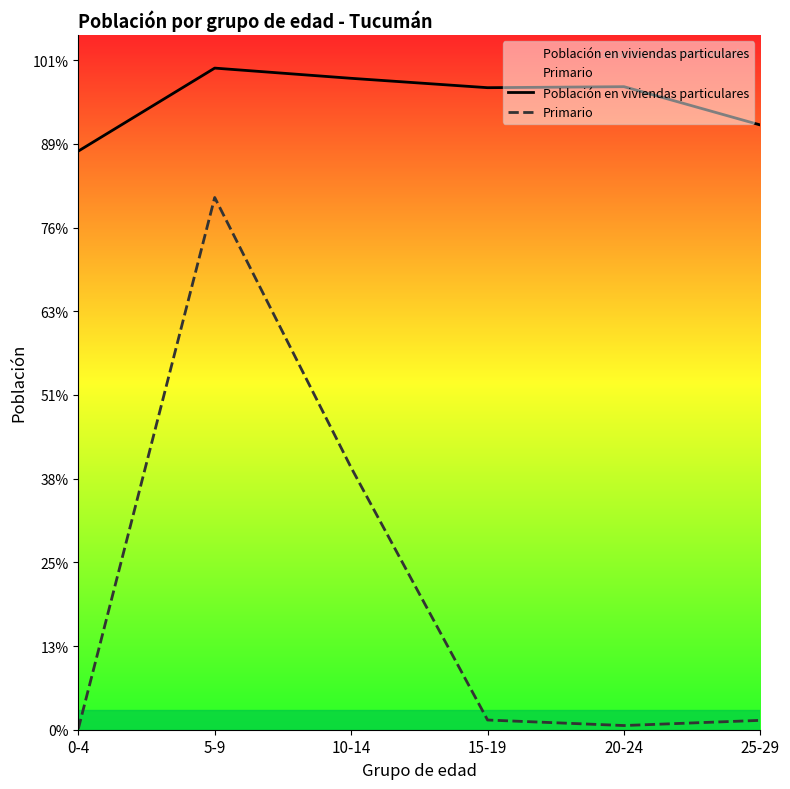

True or false: Primario and Población en viviendas particulares intersect in this chart.

False